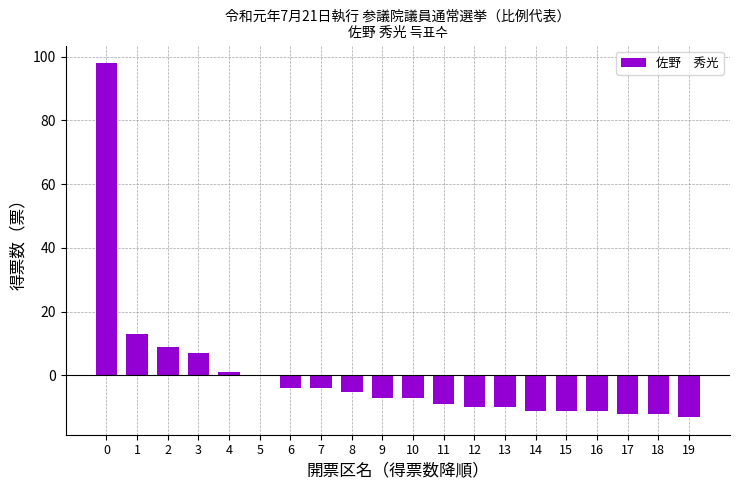

Reading right to left, transcribe all the data shown in this chart.

-13.1	-12.1	-12.1	-11.1	-11.1	-11.1	-10.1	-10.1	-9.1	-7.1	-7.1	-5.1	-4.1	-4.1	-0.1	0.9	6.9	8.9	12.9	97.9